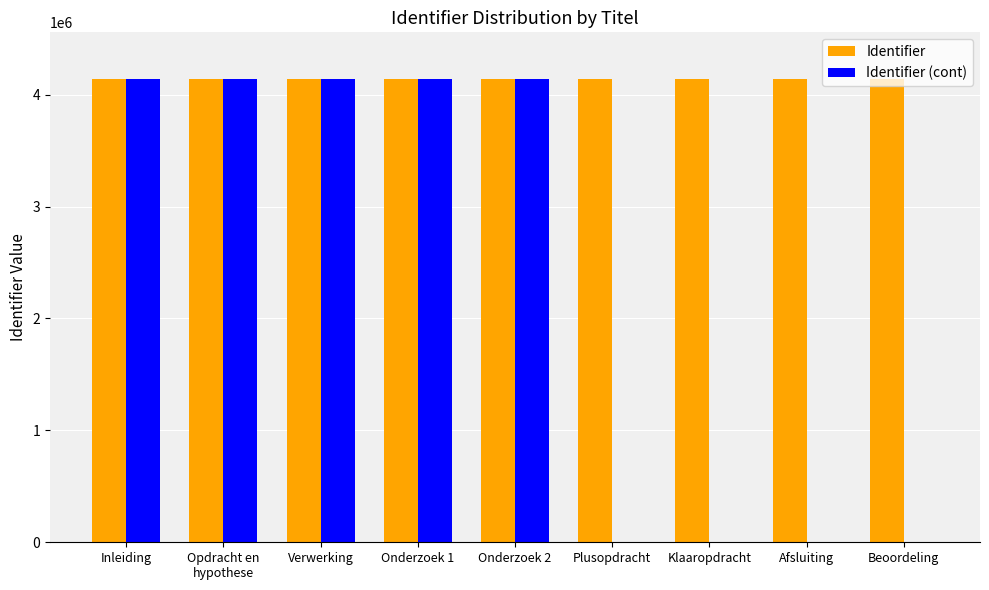

Which series has the largest total across all categories?

Identifier